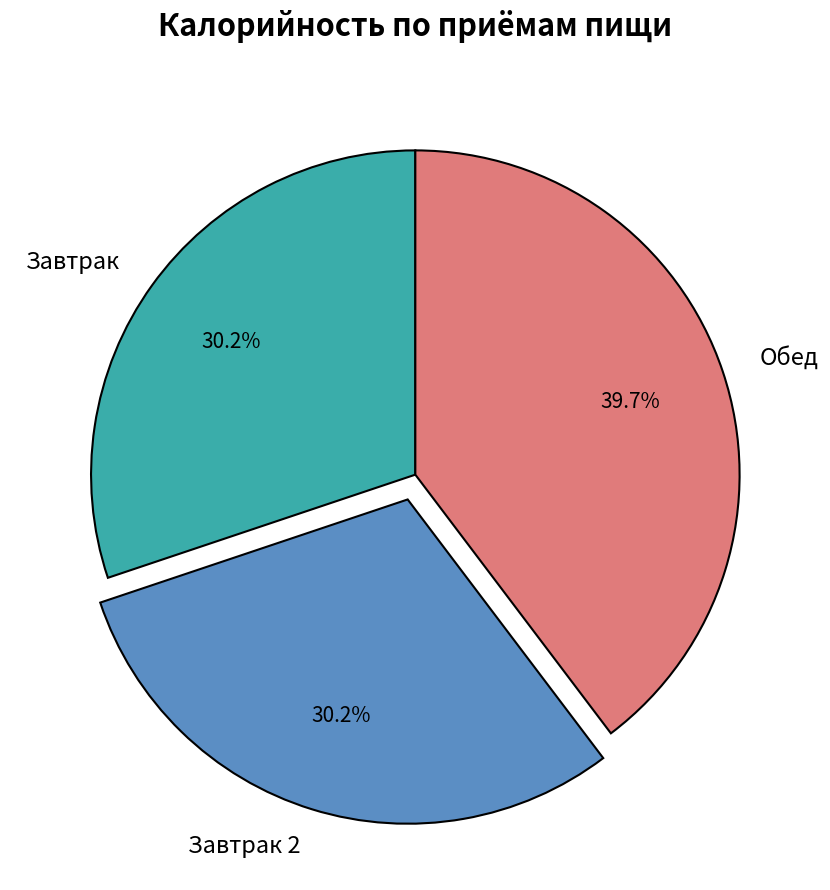

Which has a higher value, Обед or Завтрак 2?

Обед